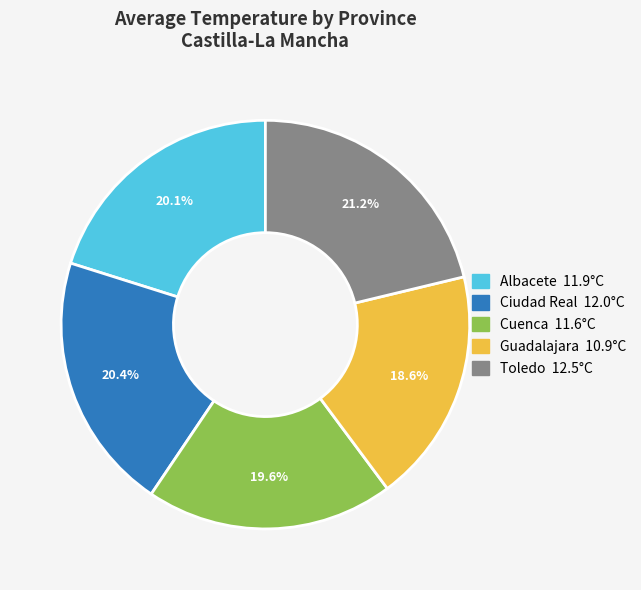

Is there a majority slice in this chart?

No